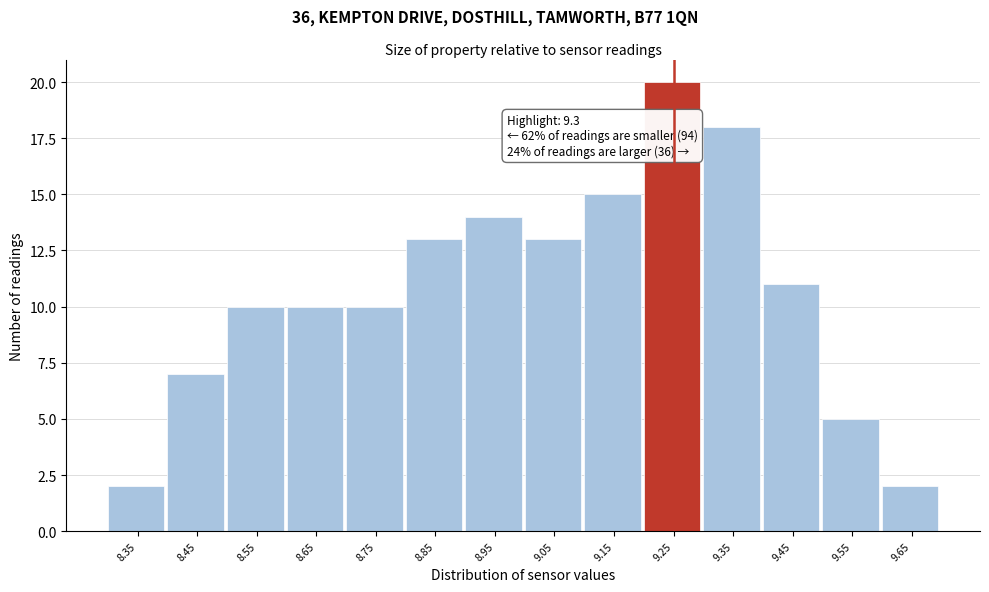

Reading left to right, list all the values displayed in this chart.

2	7	10	10	10	13	14	13	15	20	18	11	5	2